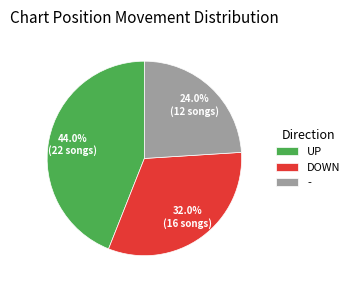

Is the sum of UP and - greater than half?

Yes